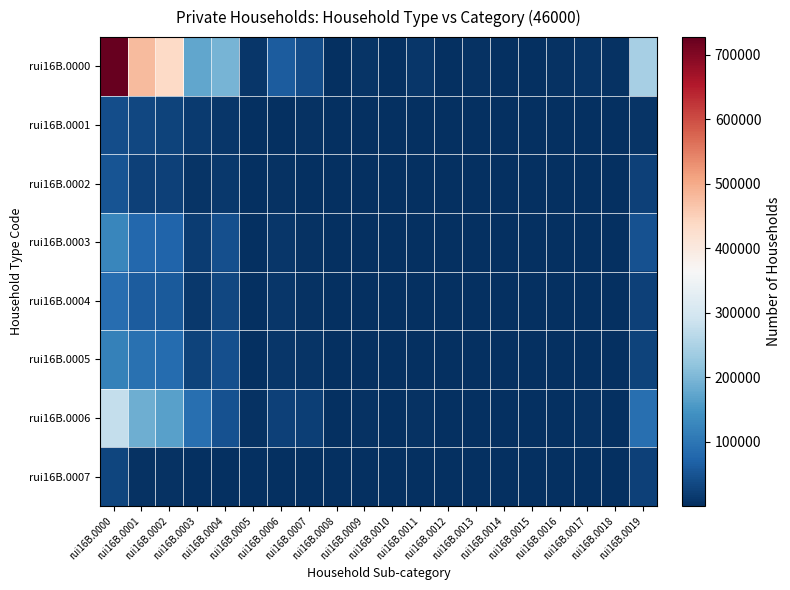

At rui16B.0019, list the series in order from smallest to largest.

rui16B.0001, rui16B.0004, rui16B.0002, rui16B.0007, rui16B.0005, rui16B.0003, rui16B.0006, rui16B.0000